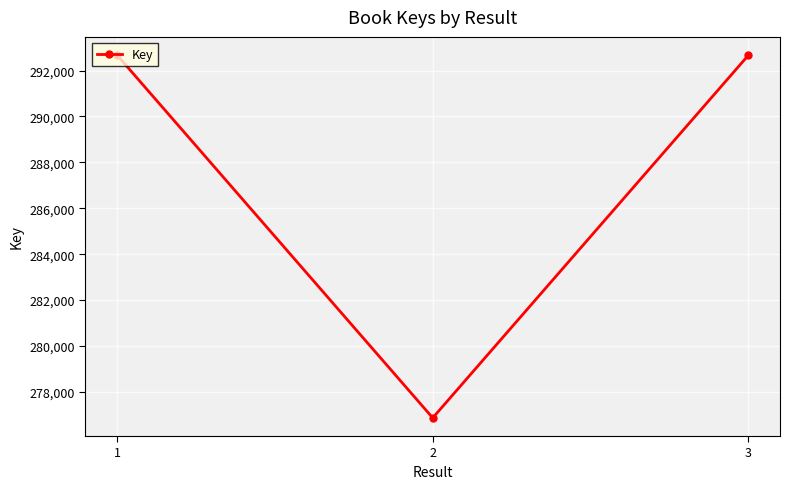

Where does the data first go above 292671?

1